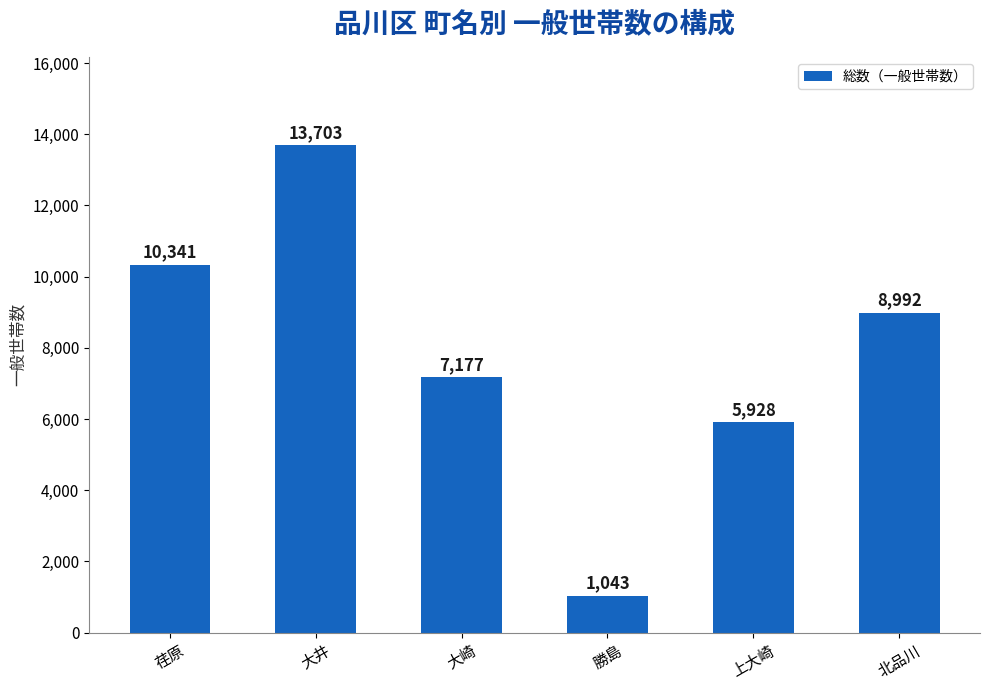

At which label is the value closest to 7373?

大崎